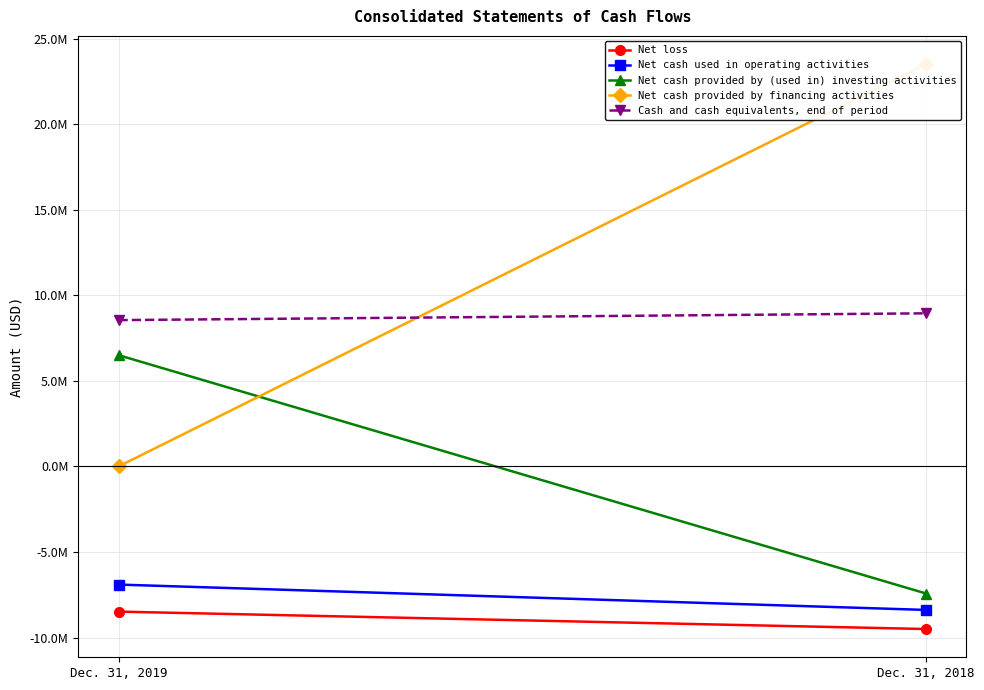

Reading left to right, extract all data points from this chart.

Net loss: Dec. 31, 2019=-8482000	Dec. 31, 2018=-9500000
Net cash used in operating activities: Dec. 31, 2019=-6902000	Dec. 31, 2018=-8384000
Net cash provided by (used in) investing activities: Dec. 31, 2019=6505000	Dec. 31, 2018=-7425000
Net cash provided by financing activities: Dec. 31, 2019=0	Dec. 31, 2018=23511000
Cash and cash equivalents, end of period: Dec. 31, 2019=8552000	Dec. 31, 2018=8949000